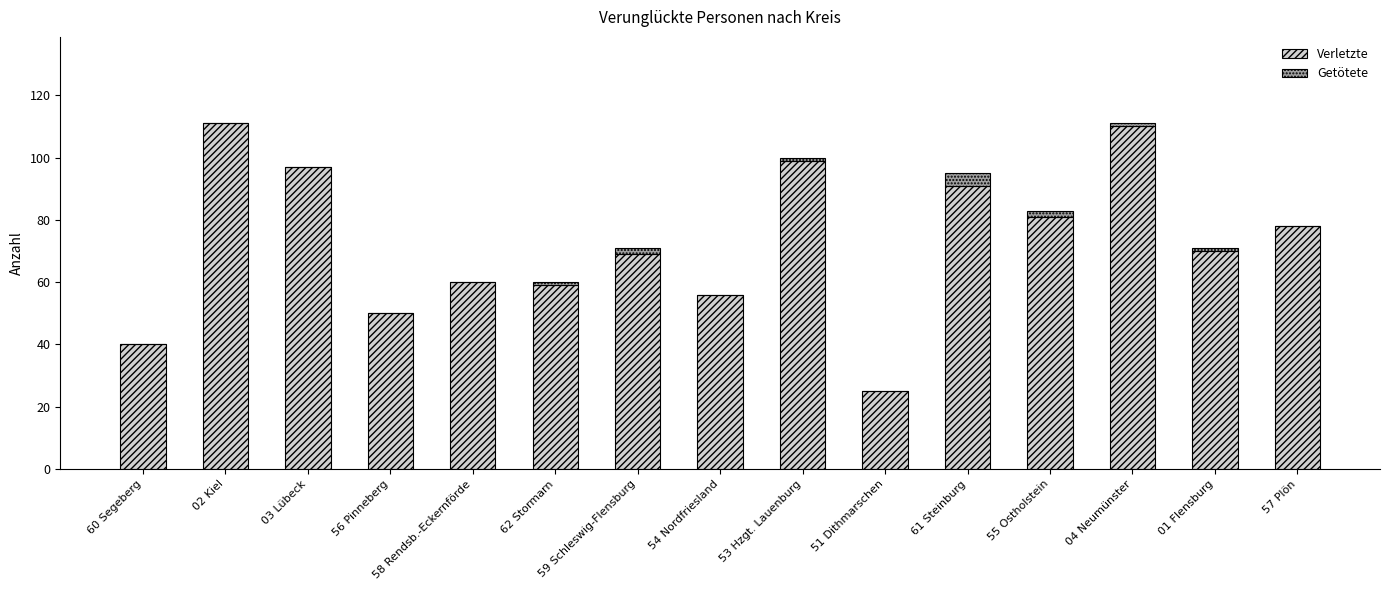

Is it true that Verletzte equals 15 at 58 Rendsb.-Eckernförde?

False